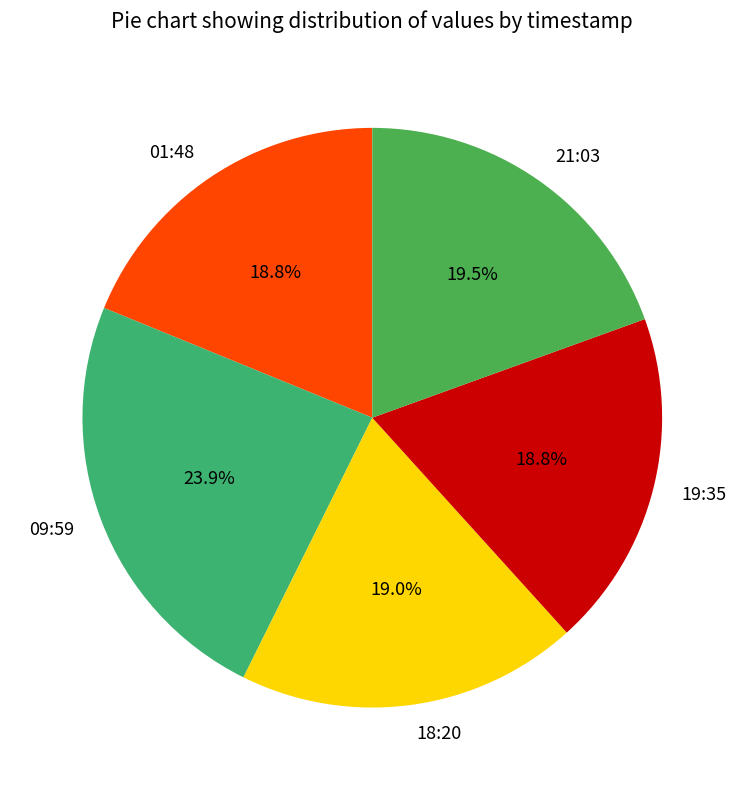

How much of the chart is everything except 21:03?

80.5%